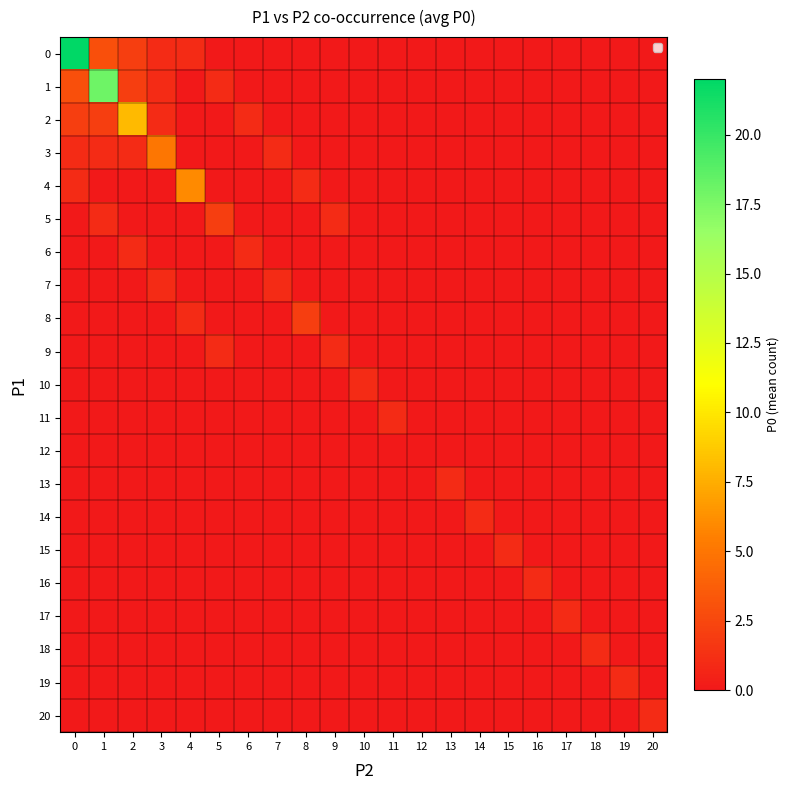

Rank the series by their maximum value, from lowest to highest.

12, 6, 7, 9, 10, 11, 13, 14, 15, 16, 17, 18, 19, 20, 5, 8, 3, 4, 2, 1, 0